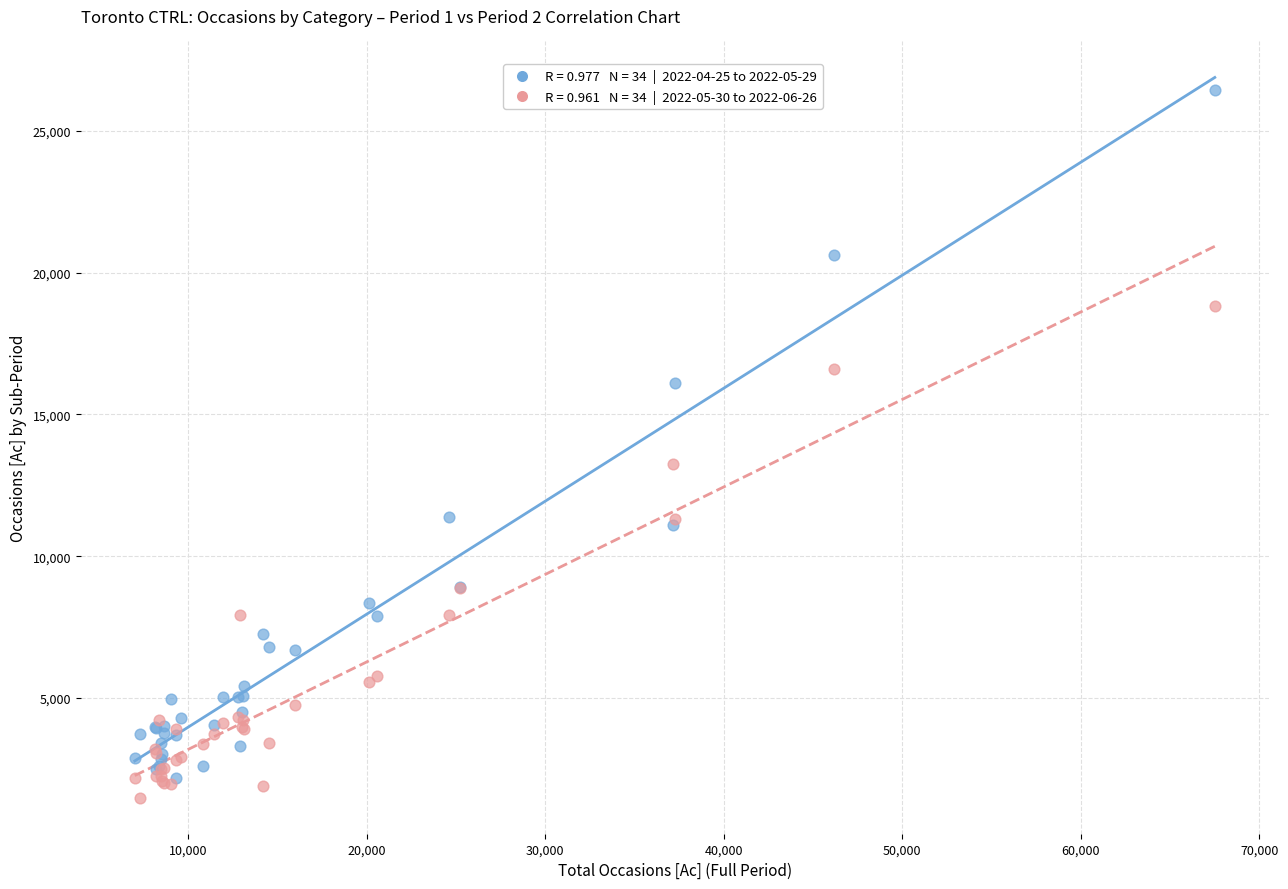

Across all series, what Y value is closest to 13971?

13264